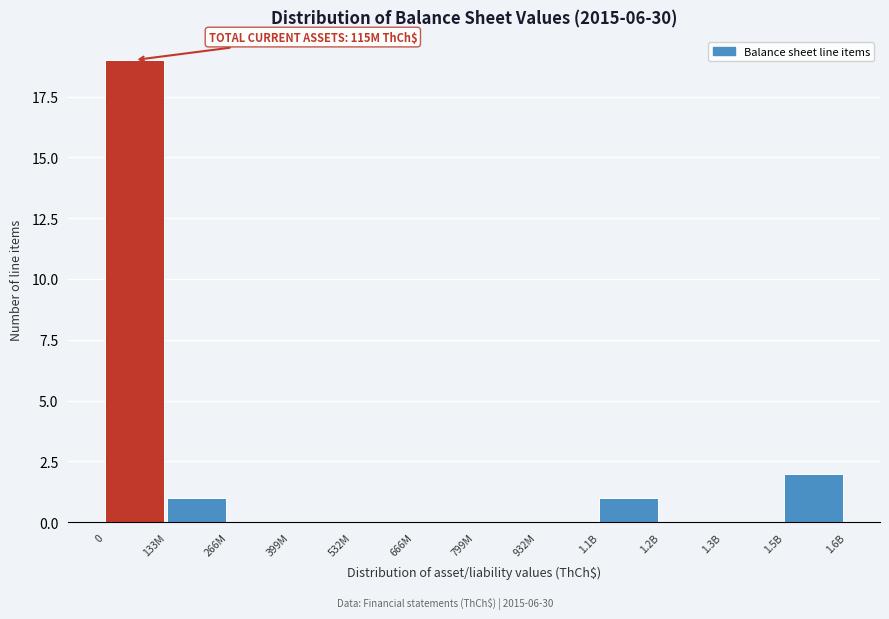

Reading left to right, what are all the values shown in this chart?

0=19	133M=1	266M=0	399M=0	532M=0	666M=0	799M=0	932M=0	1.1B=1	1.2B=0	1.3B=0	1.5B=2